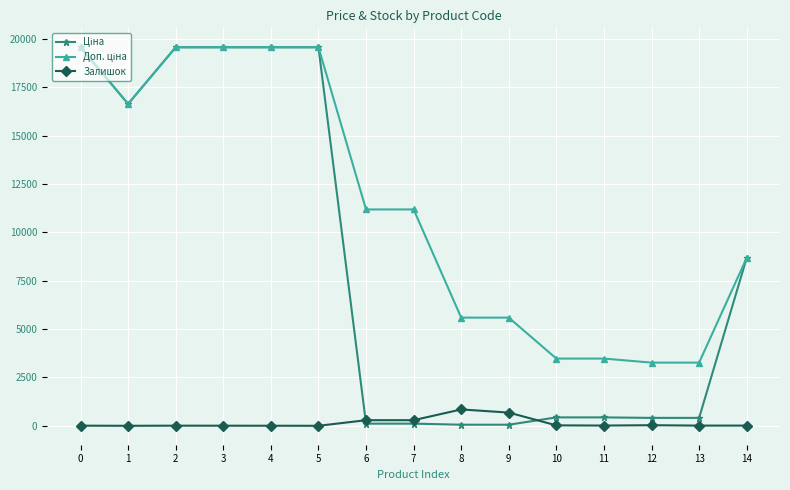

What is the greatest value displayed?

19564.9